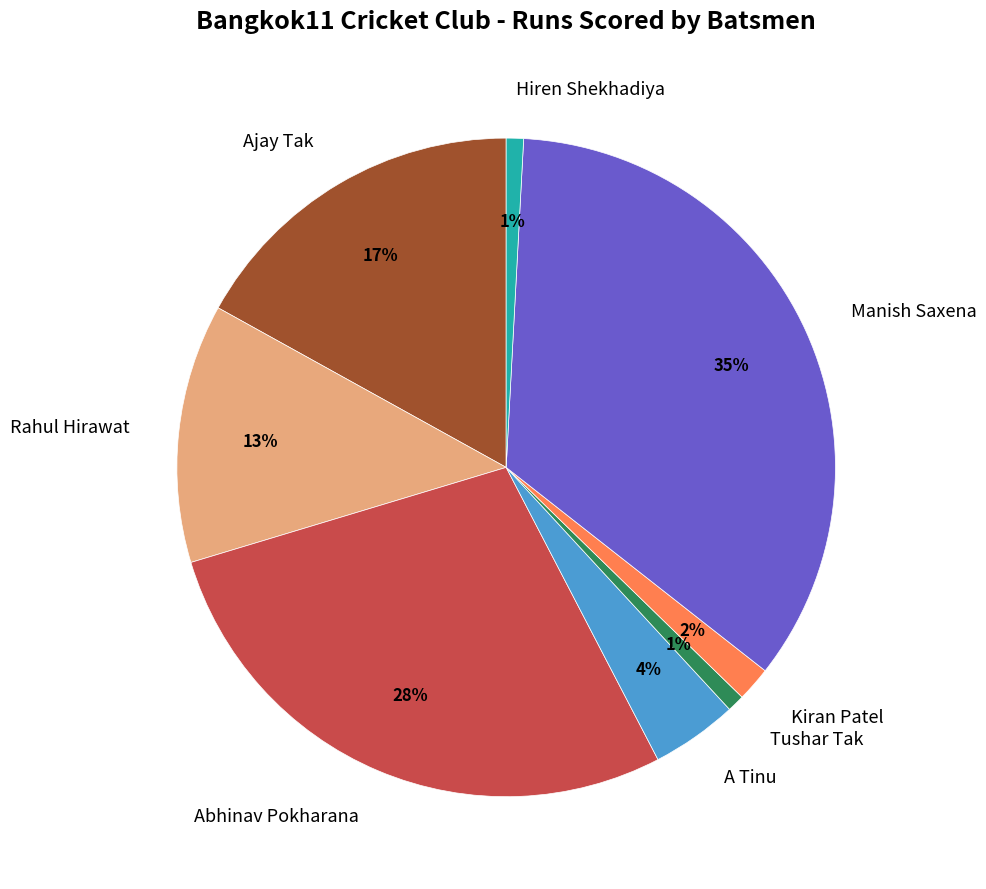

How many slices are in this pie chart?

8